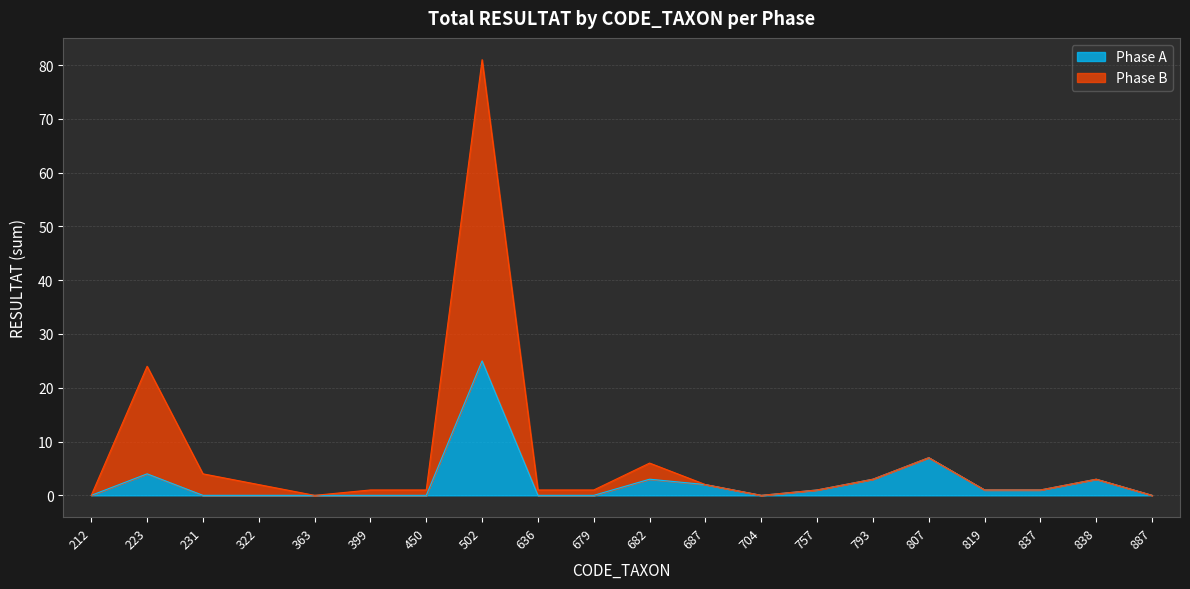

True or false: Phase B and Phase A cross at least once.

False